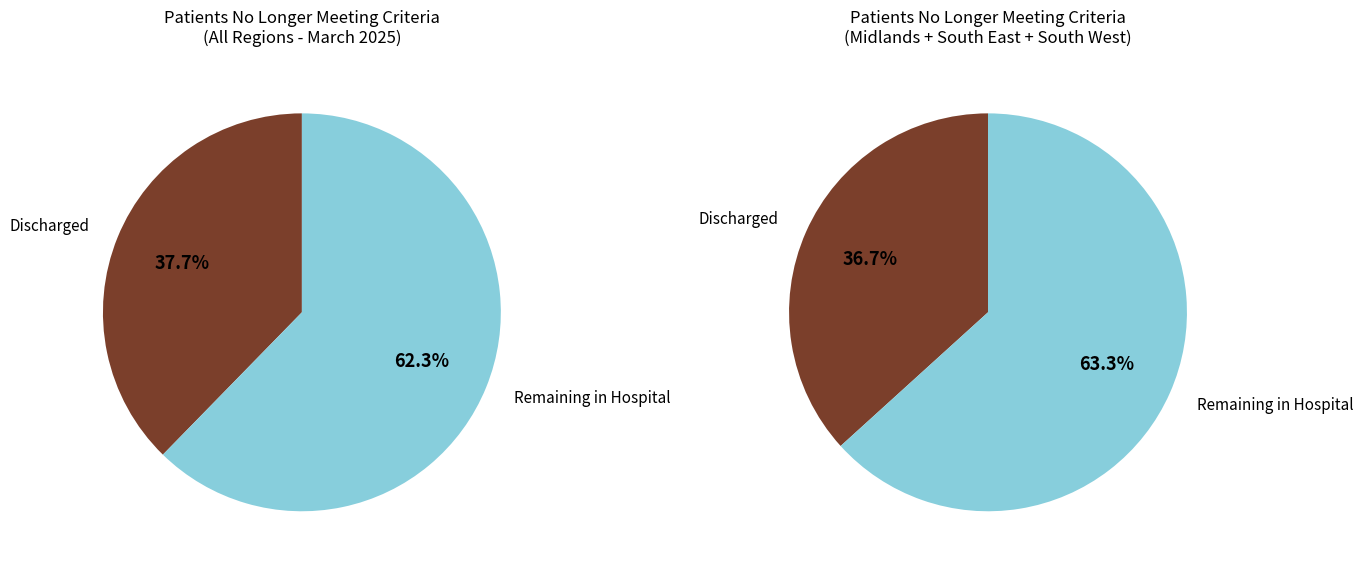

What portion of the pie excludes MIDLANDS?

90.6%